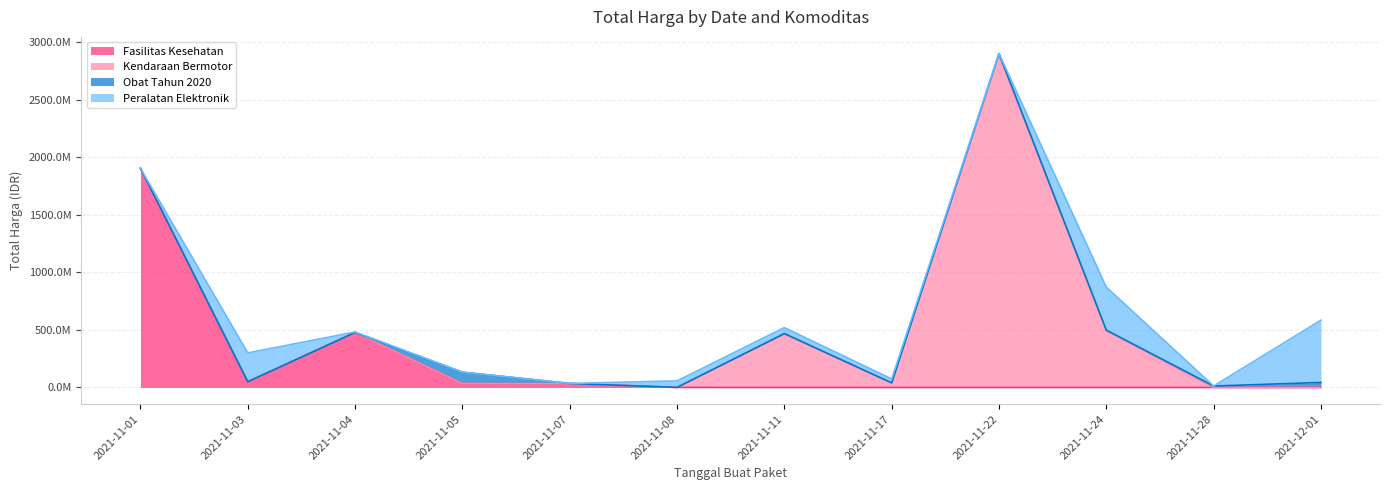

At which category is the sum across all series the highest?

2021-11-22